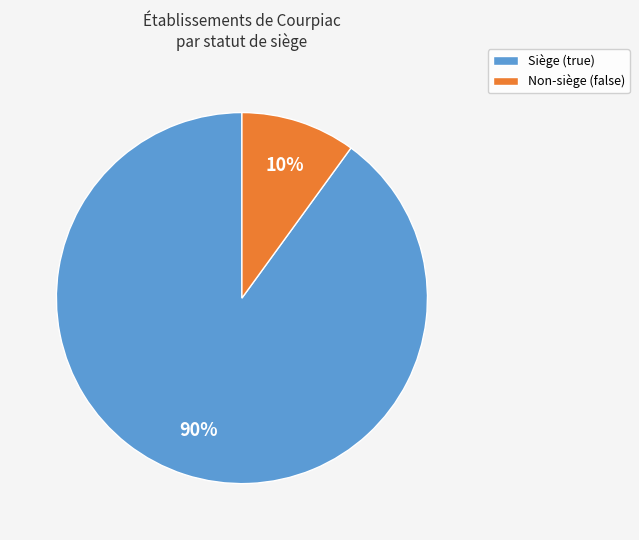

Which slice represents more than half of the pie?

Siège (true)